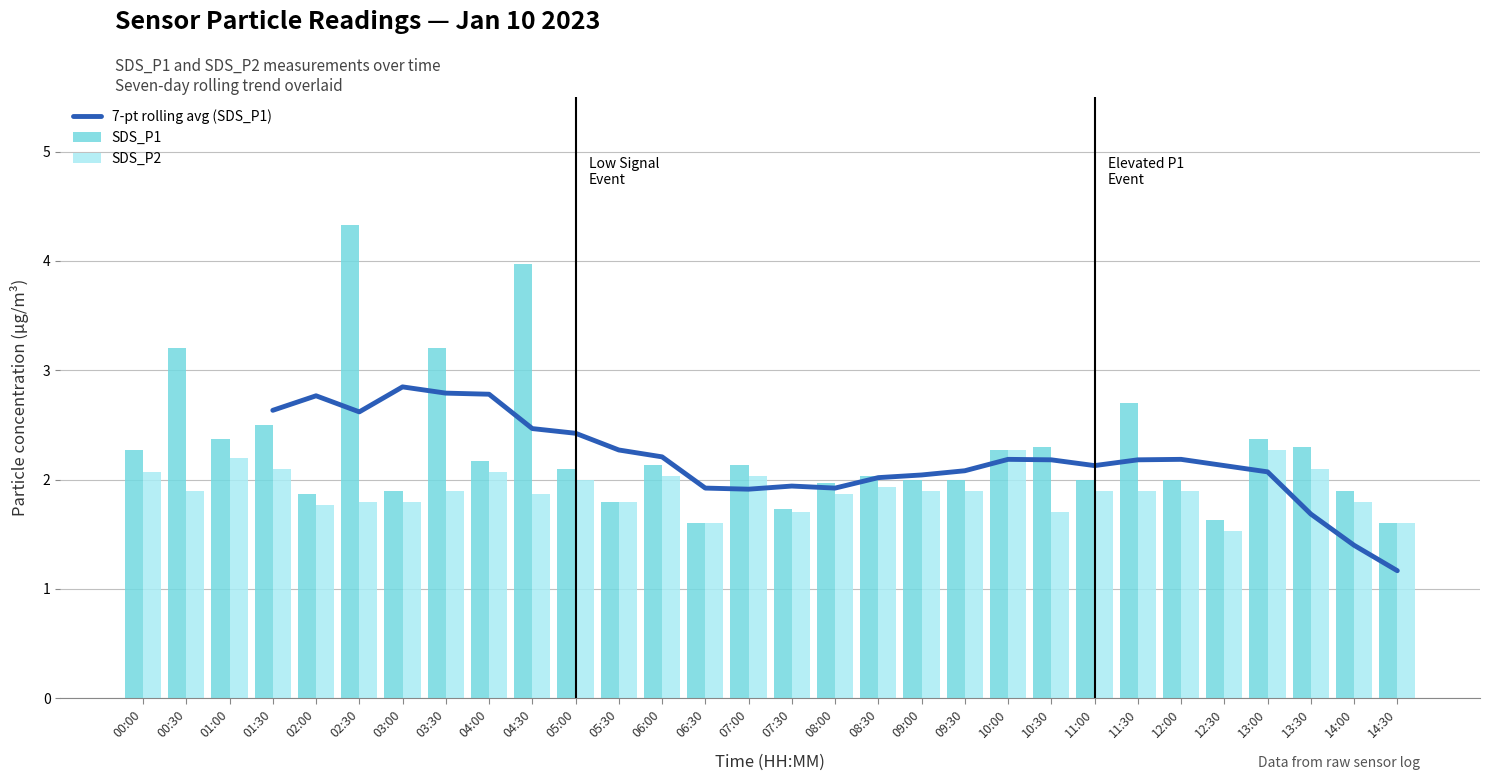

What is the minimum value shown in the chart?

1.2